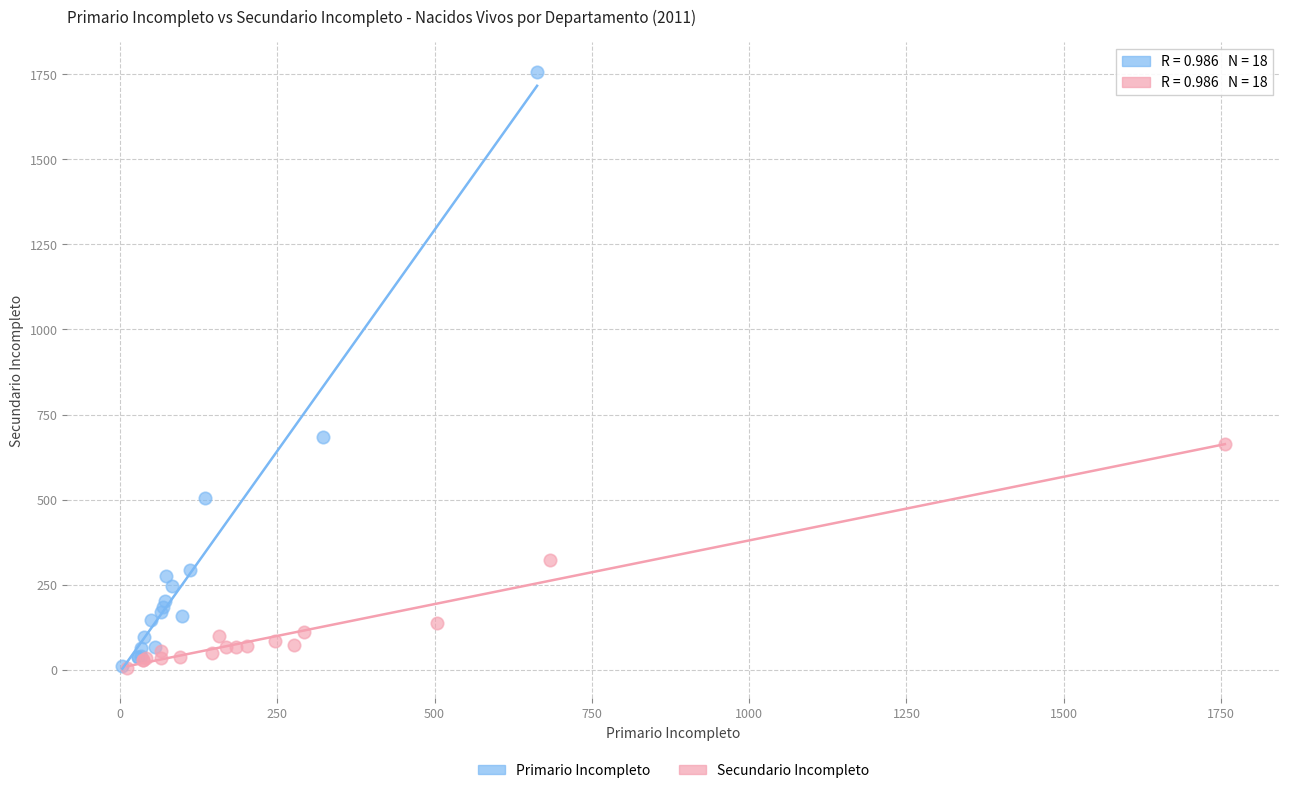

Which series reaches the maximum Y coordinate?

Primario Incompleto